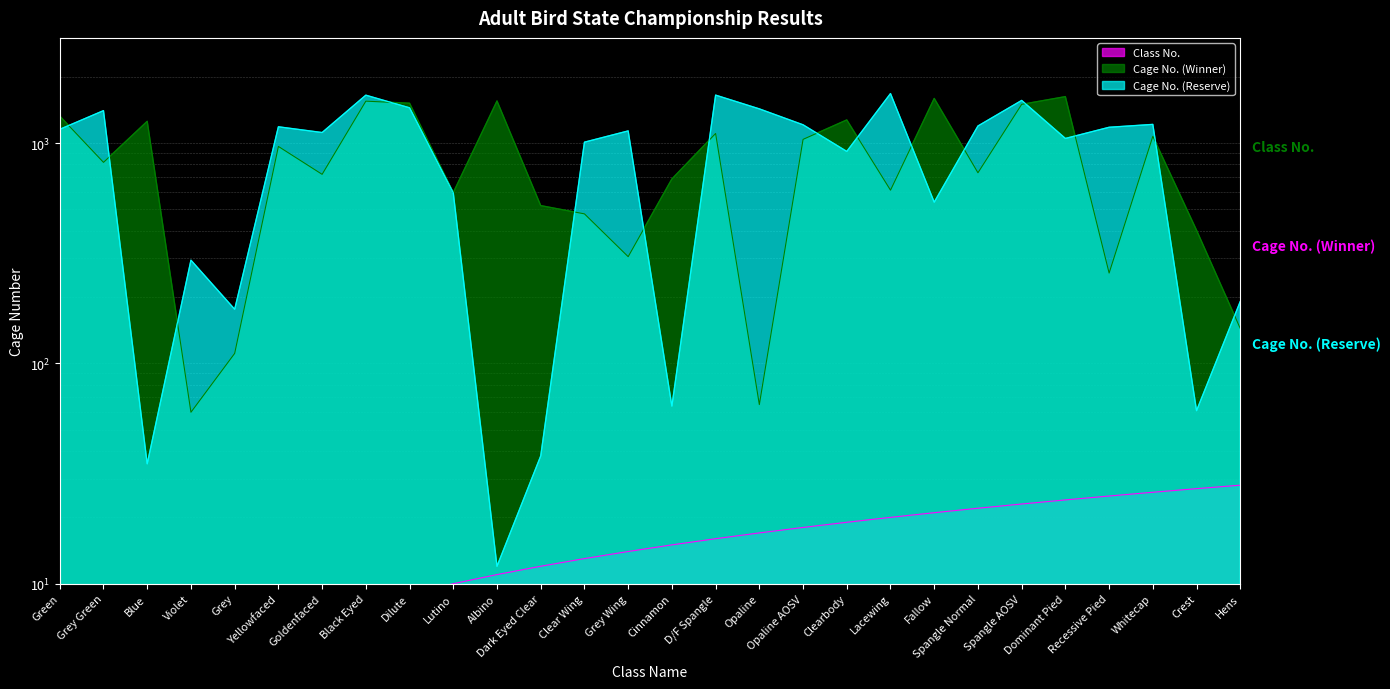

List the series in order of their peak value, highest first.

Cage No. (Reserve), Cage No. (Winner), Class No.